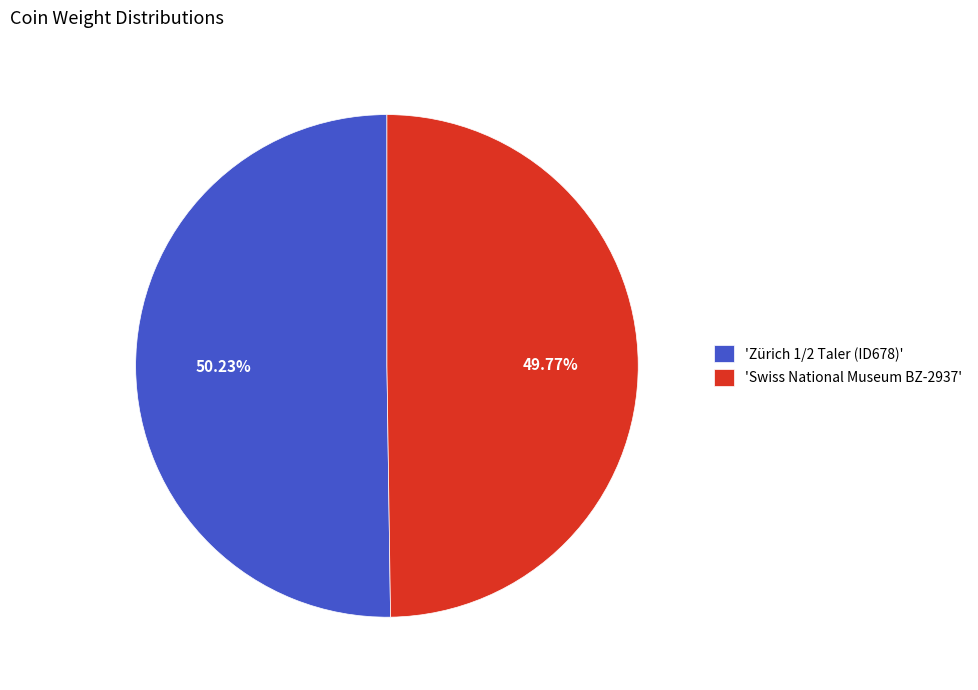

Does any single category account for the majority?

Yes